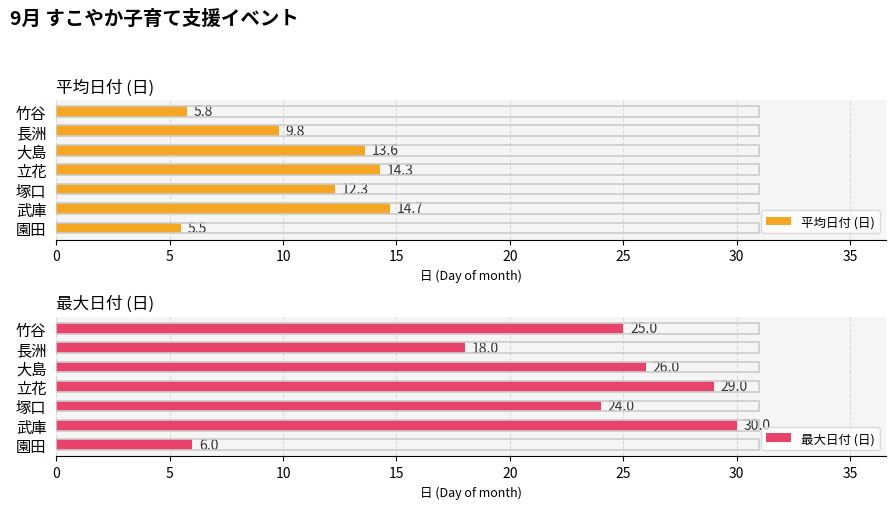

Which series has the largest total across all categories?

最大日付 (日)